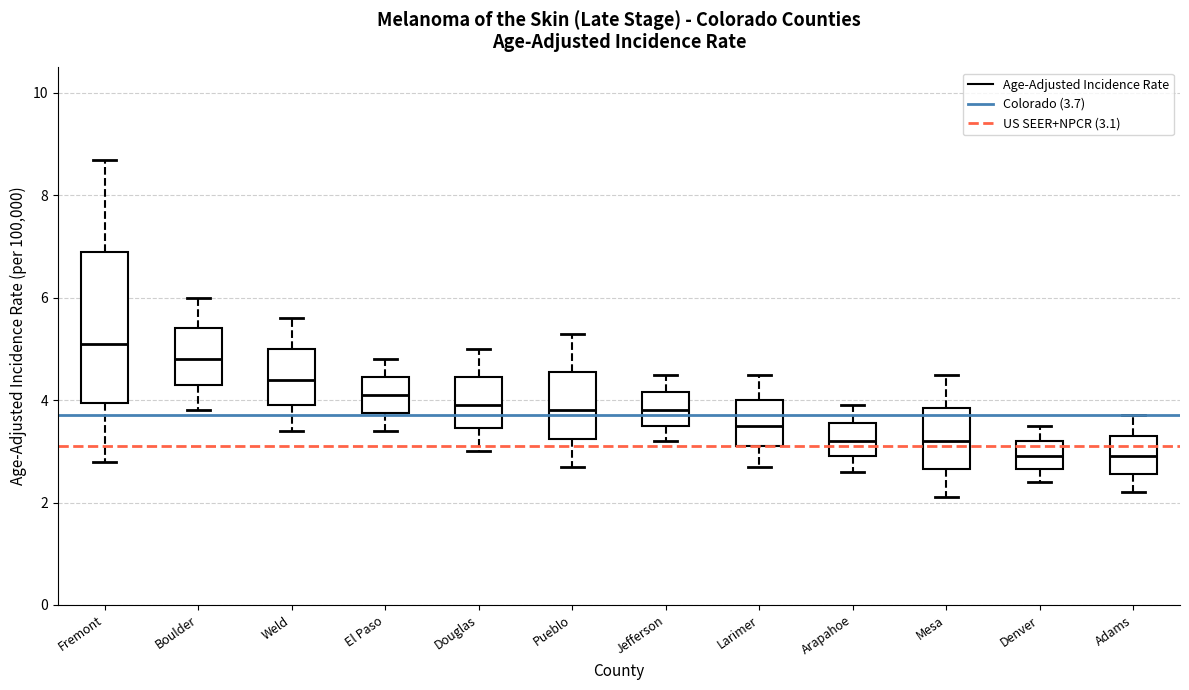

Where does the upper whisker of the box for Mesa end on the y-axis? The values are not printed on the chart, so give them approximately, as read against the axis.

4.6